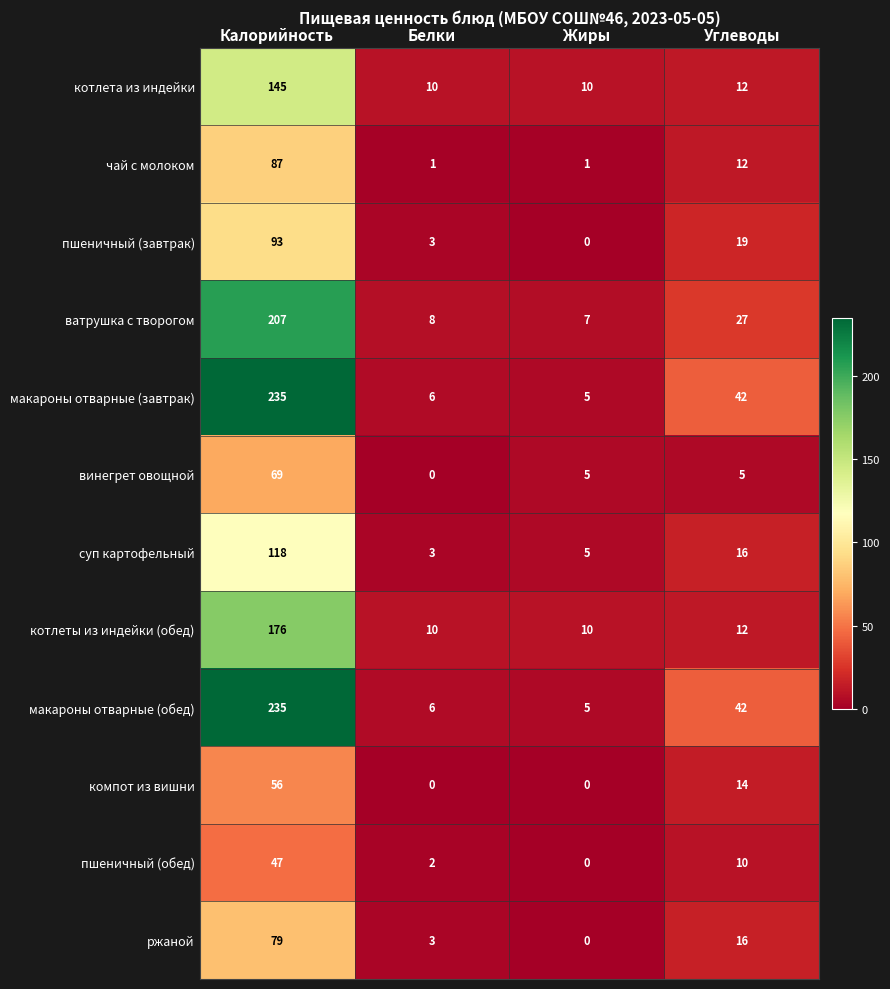

What is the sum of the компот из вишни values at Калорийность and Жиры?

56